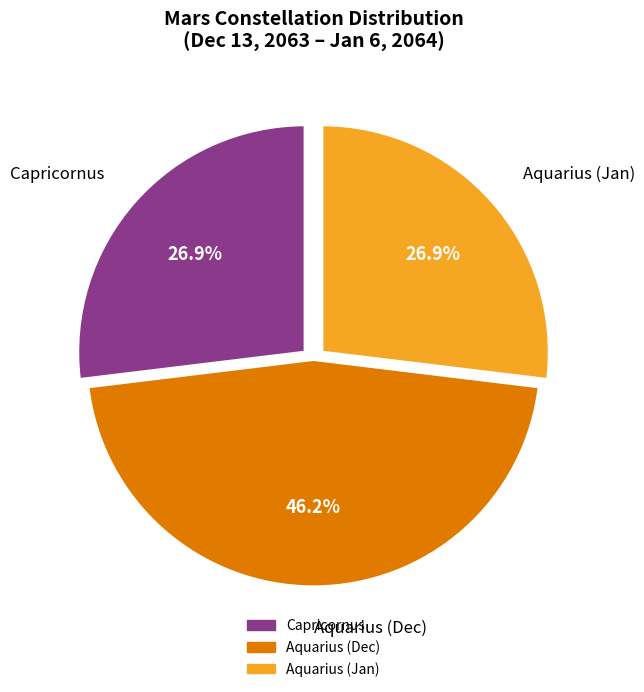

To the nearest percent, what is the combined percentage of Aquarius (Jan) and Capricornus?

54%